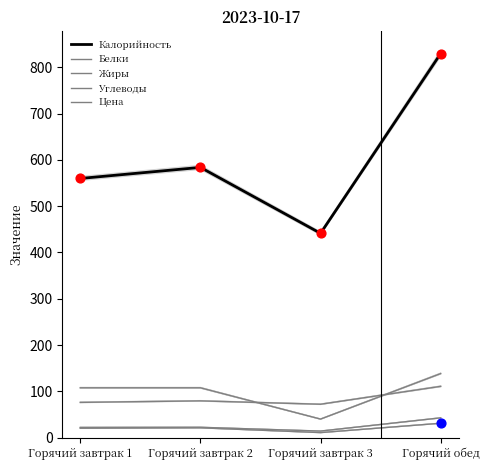

Which series has the largest total across all categories?

Калорийность